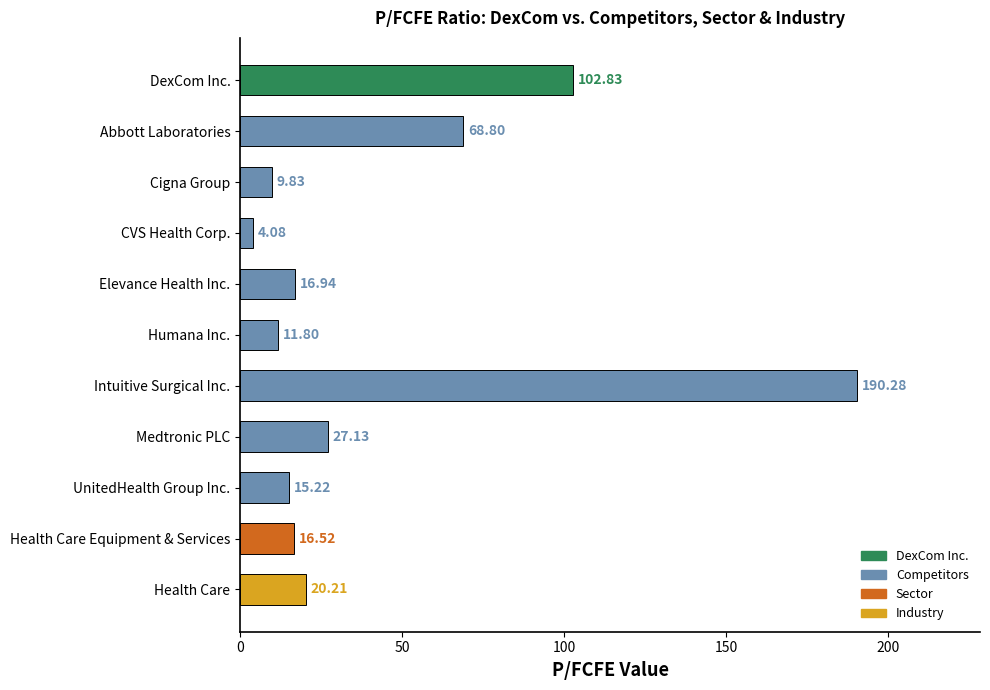

What is the sum of the values at Health Care and Health Care Equipment & Services?

36.7